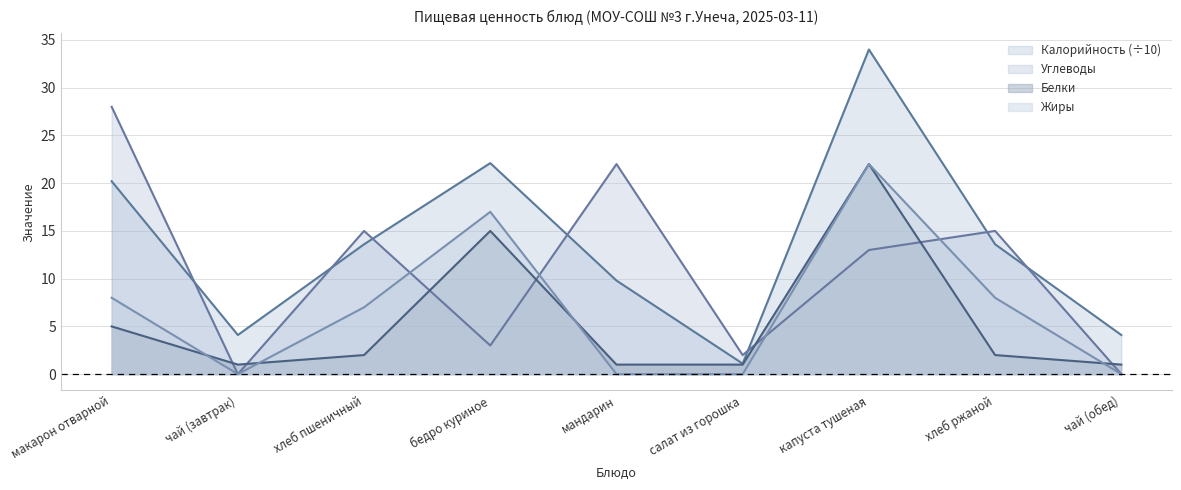

What position from the right is хлеб ржаной?

2